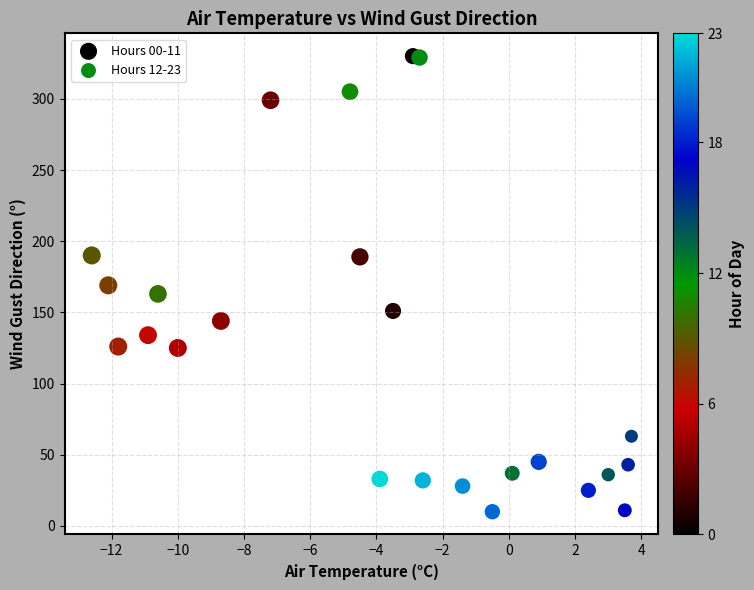

Which series has the largest Y range (max minus min)?

Hours 12-23